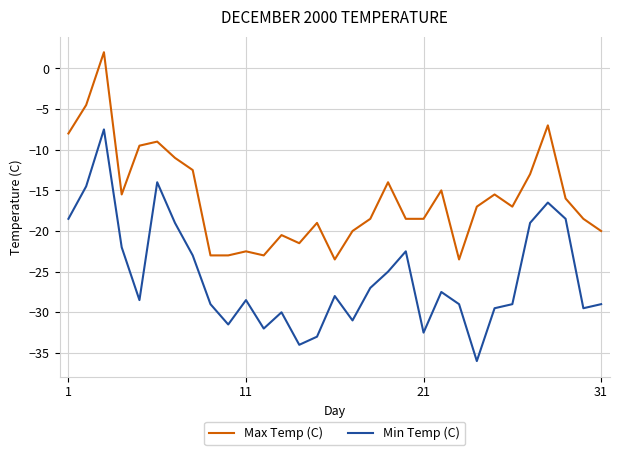

How many lines are shown in the chart?

2